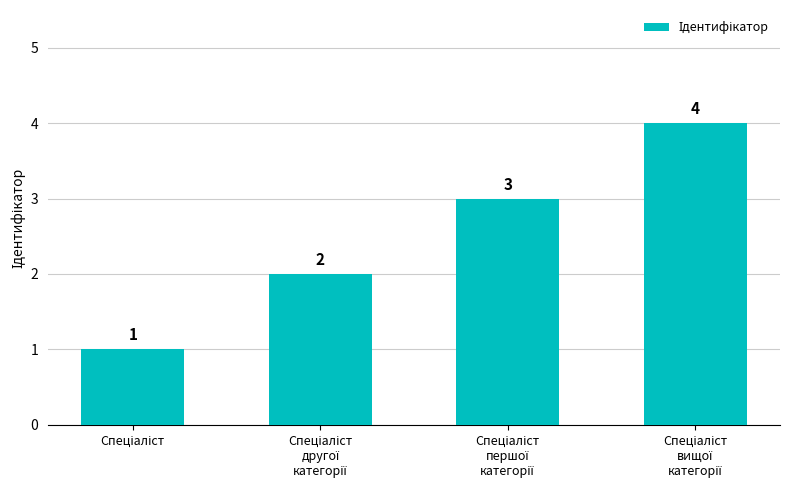

How many bars are there in total?

4